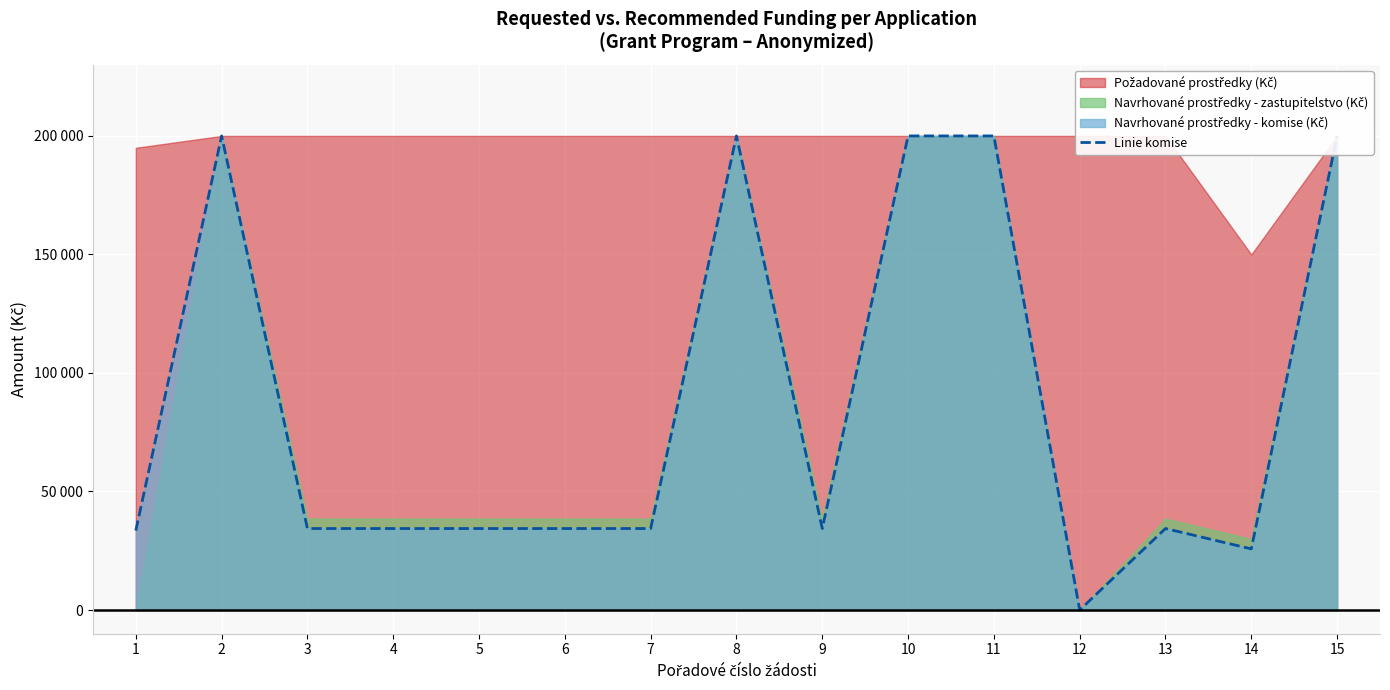

How many lines are shown in the chart?

1